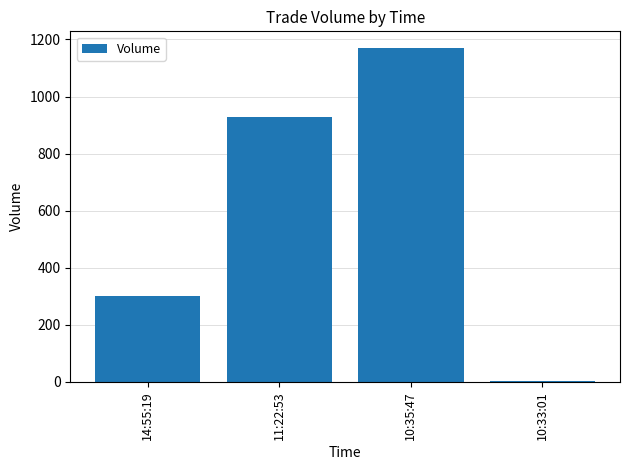

Count the number of categories in the chart.

4